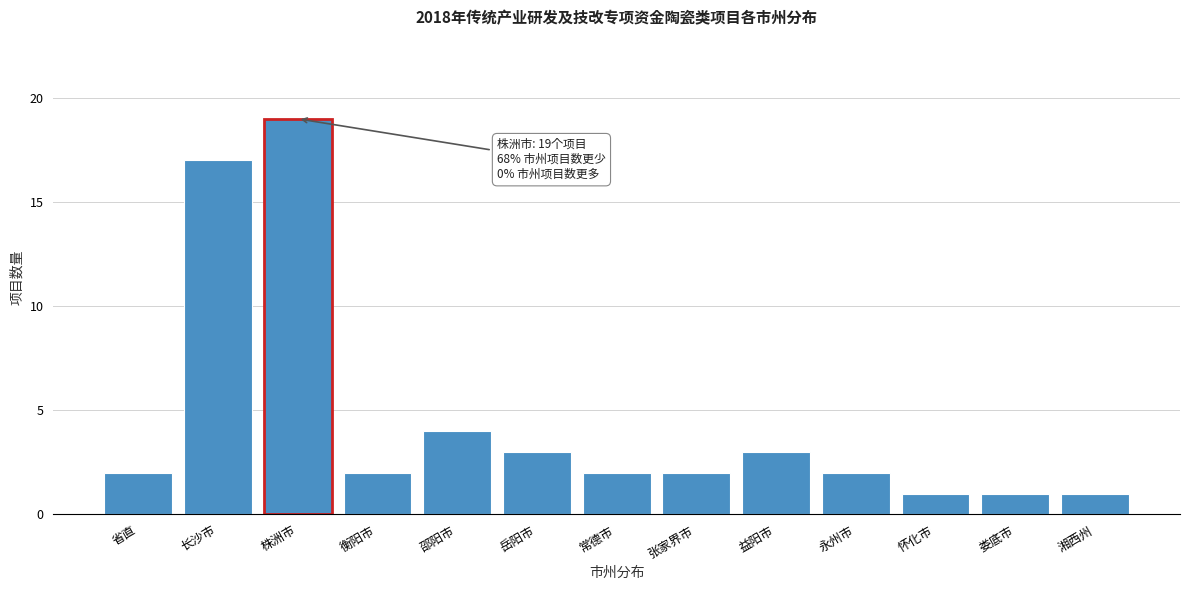

Reading left to right, transcribe all the data shown in this chart.

省直=2	长沙市=17	株洲市=19	衡阳市=2	邵阳市=4	岳阳市=3	常德市=2	张家界市=2	益阳市=3	永州市=2	怀化市=1	娄底市=1	湘西州=1